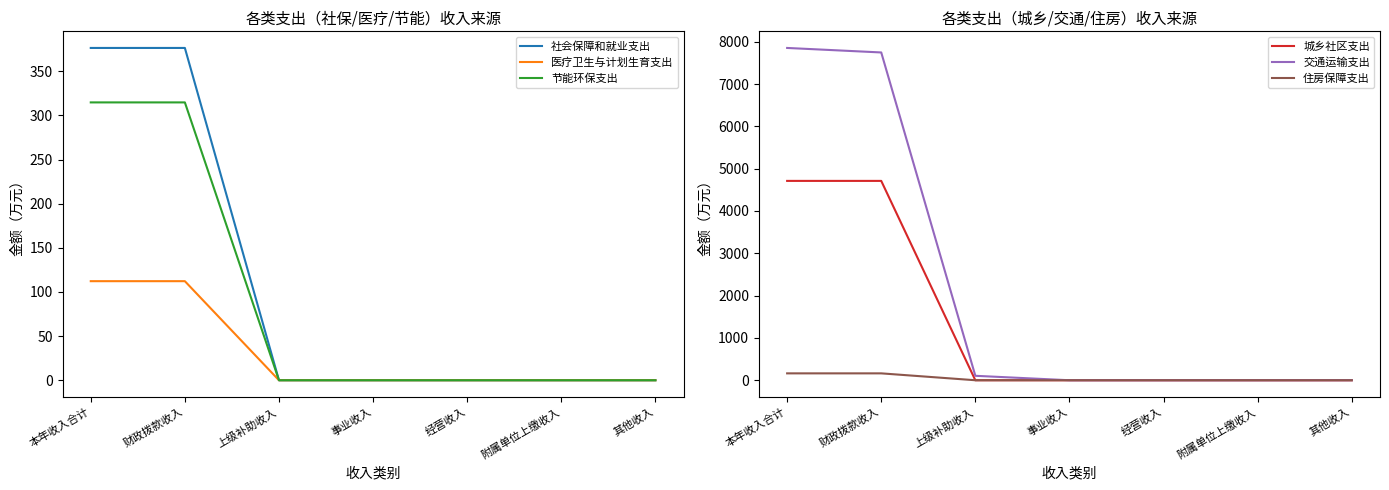

True or false: 城乡社区支出 has more than 2 interior local peaks.

False